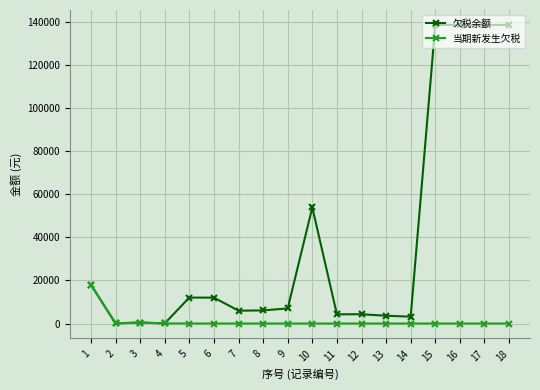

Is the value of 当期新发生欠税 at 16 greater than the value of 欠税余额 at 10?

No